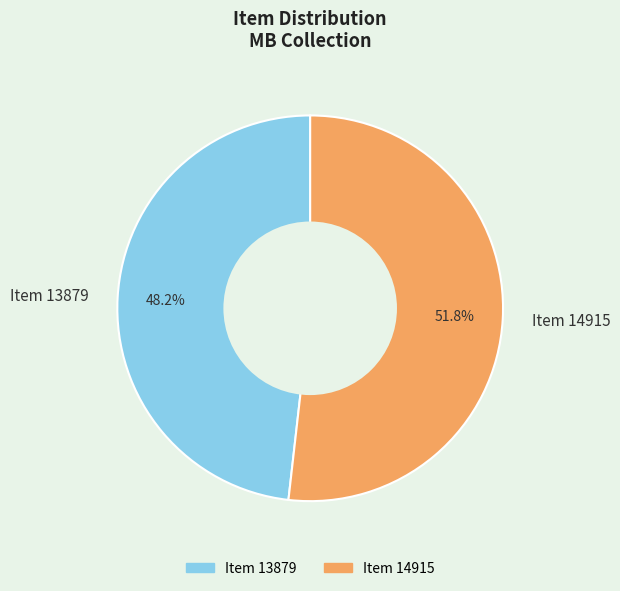

Count the number of slices in the pie.

2